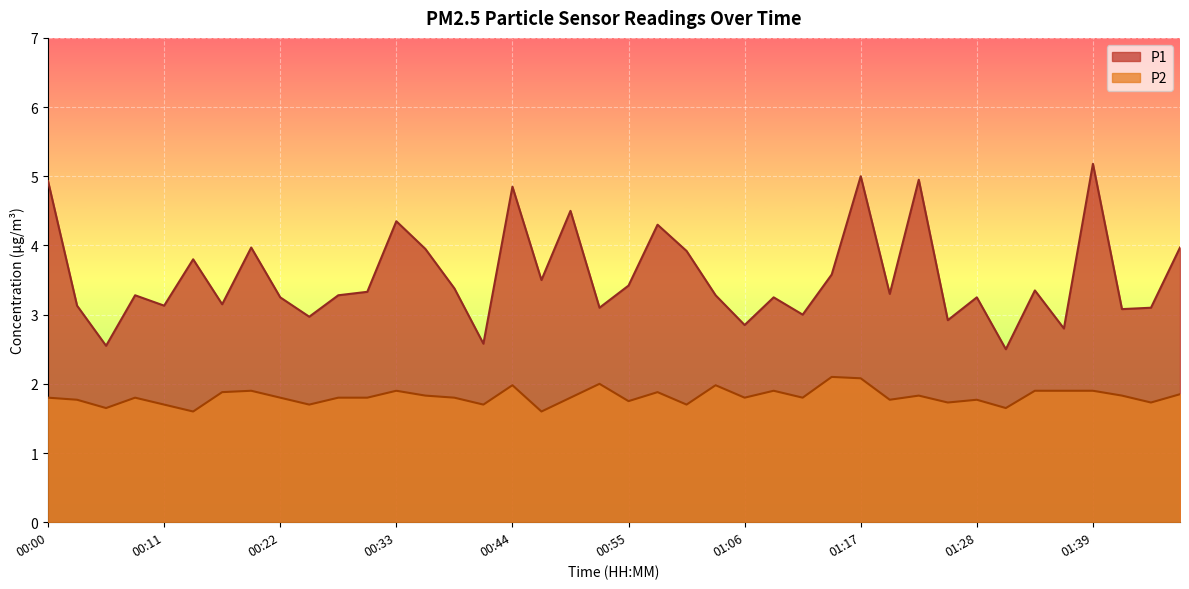

Is it true that P2 equals 0.8 at 01:28?

False